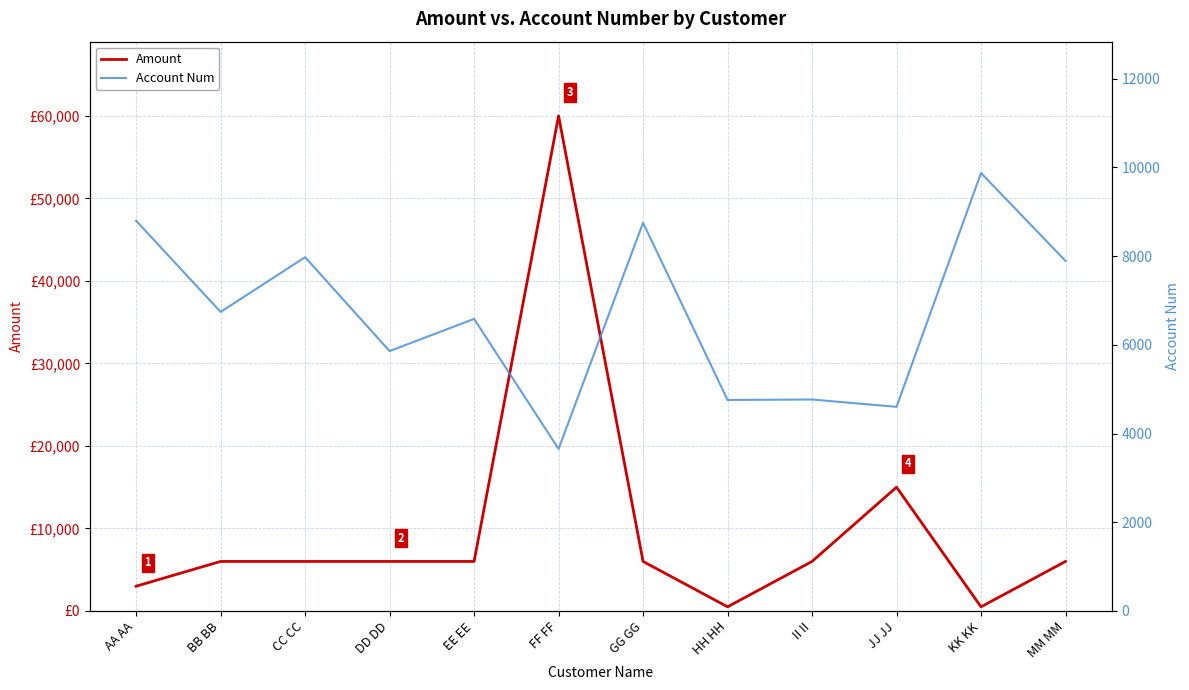

What are all the series names shown in the legend?

Amount, Account Num